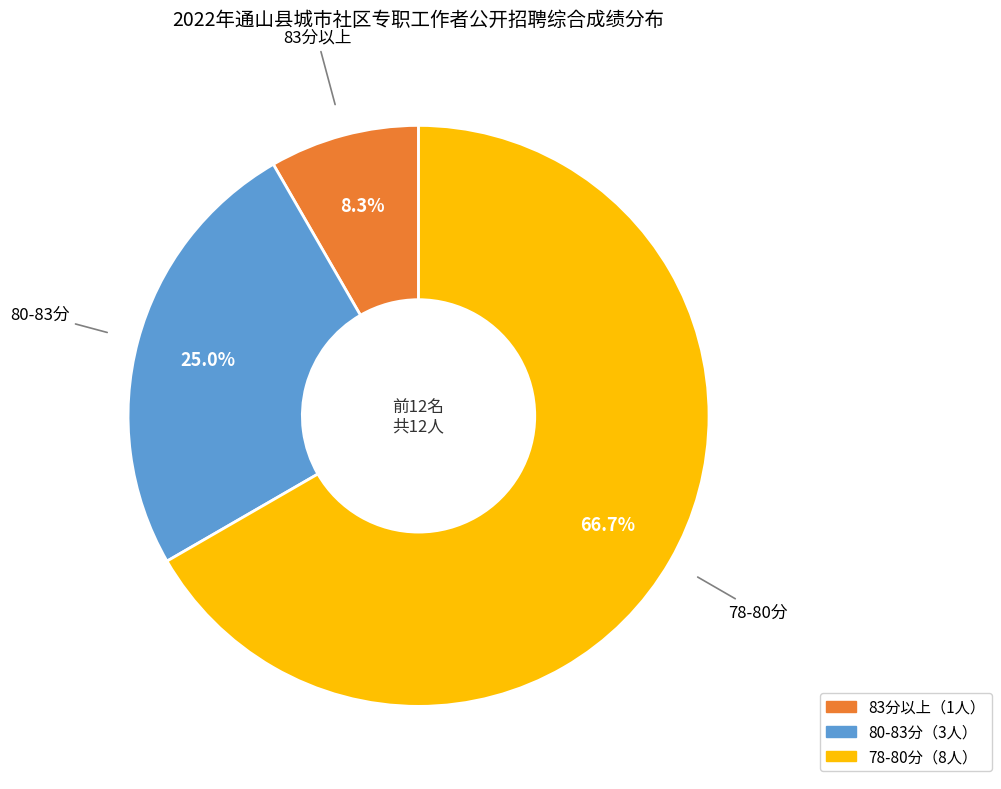

Does any single category account for the majority?

Yes